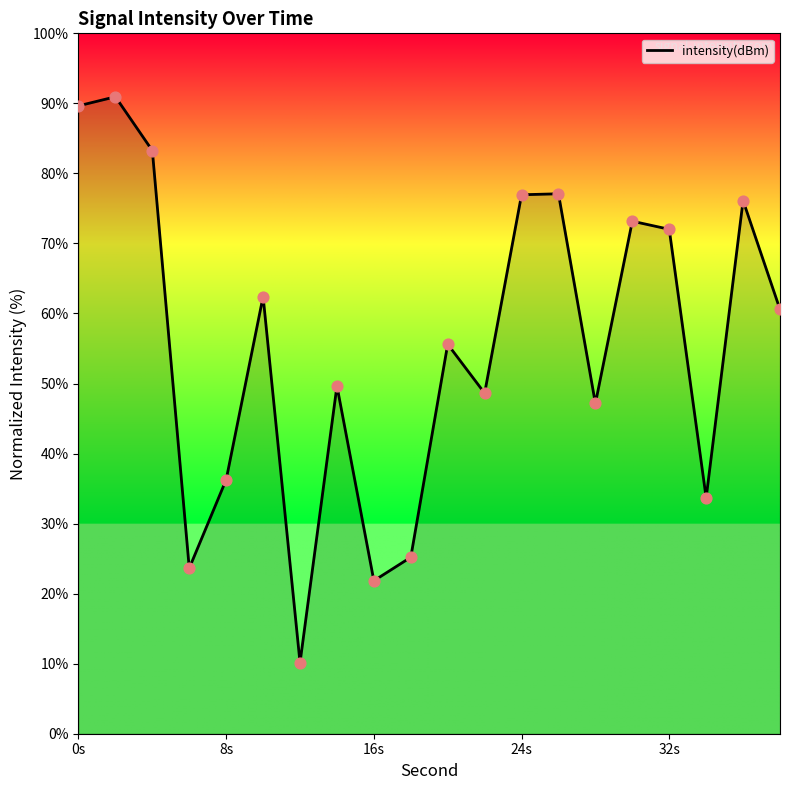

What is the difference between the maximum and minimum values?

80.8